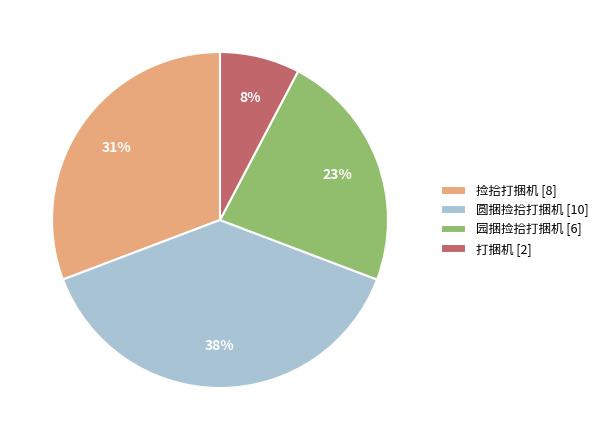

Between 捡拾打捆机 [8] and 圆捆捡拾打捆机 [10], which is larger?

圆捆捡拾打捆机 [10]